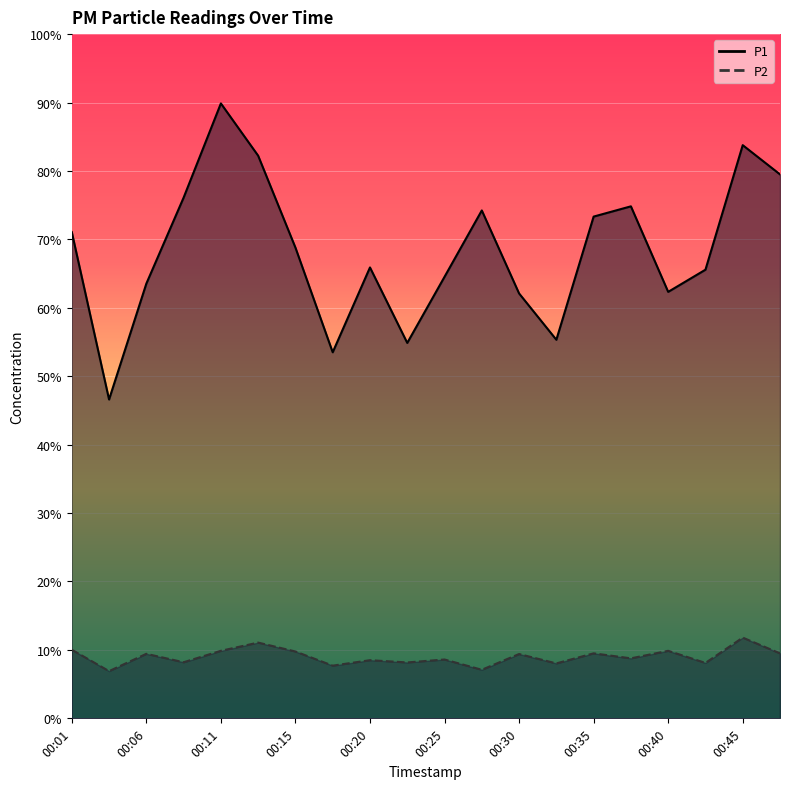

The value of P2 at 00:37 is 8.8. True or false?

True